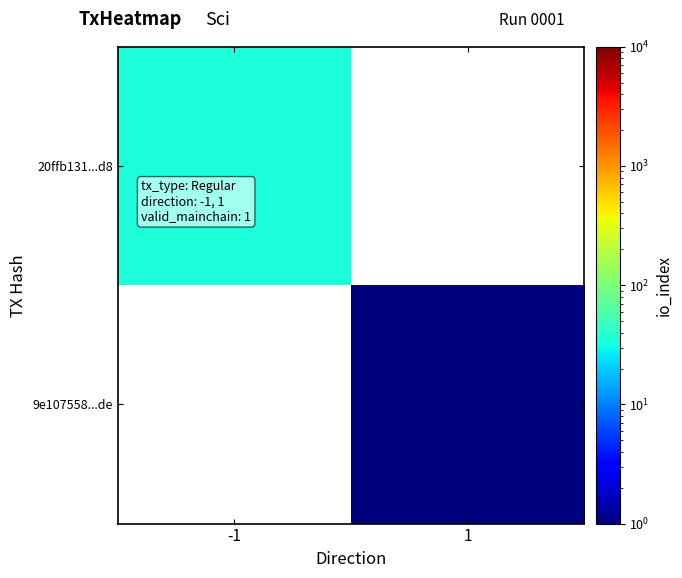

The value of 9e107558...de at 1 is 1.5. True or false?

False